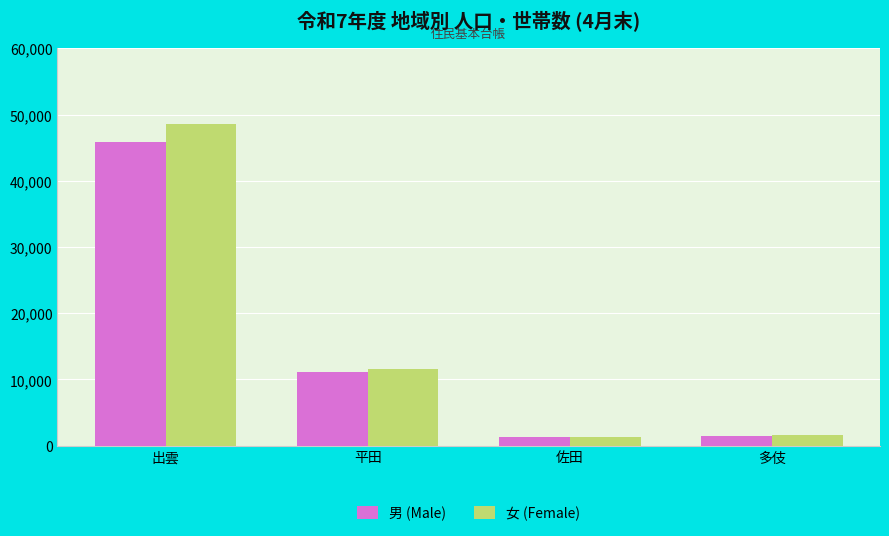

What is the difference between the maximum and minimum values in the 男 (Male) series?

44598